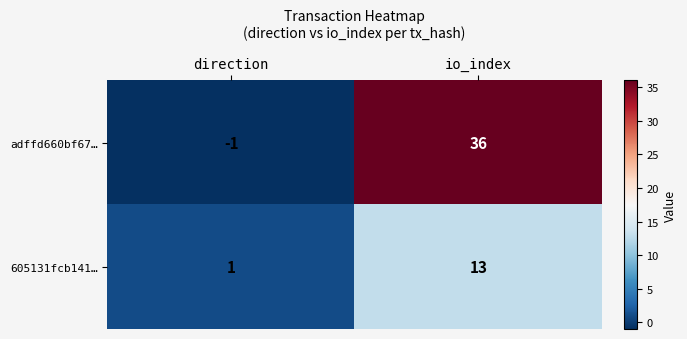

Is it true that adffd660bf67… equals -2 at direction?

False